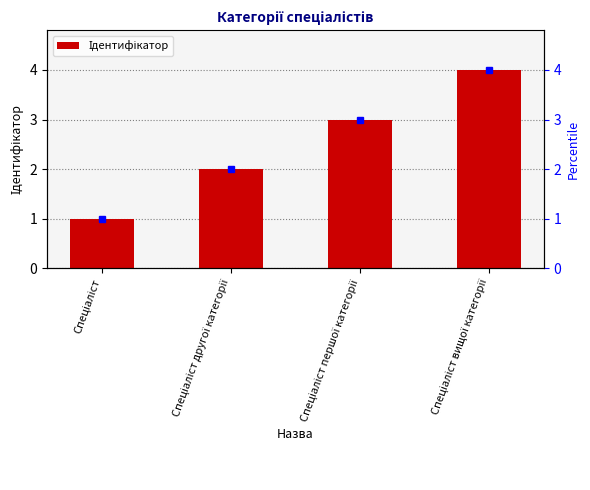

Count the values in the range 2 to 4.

3